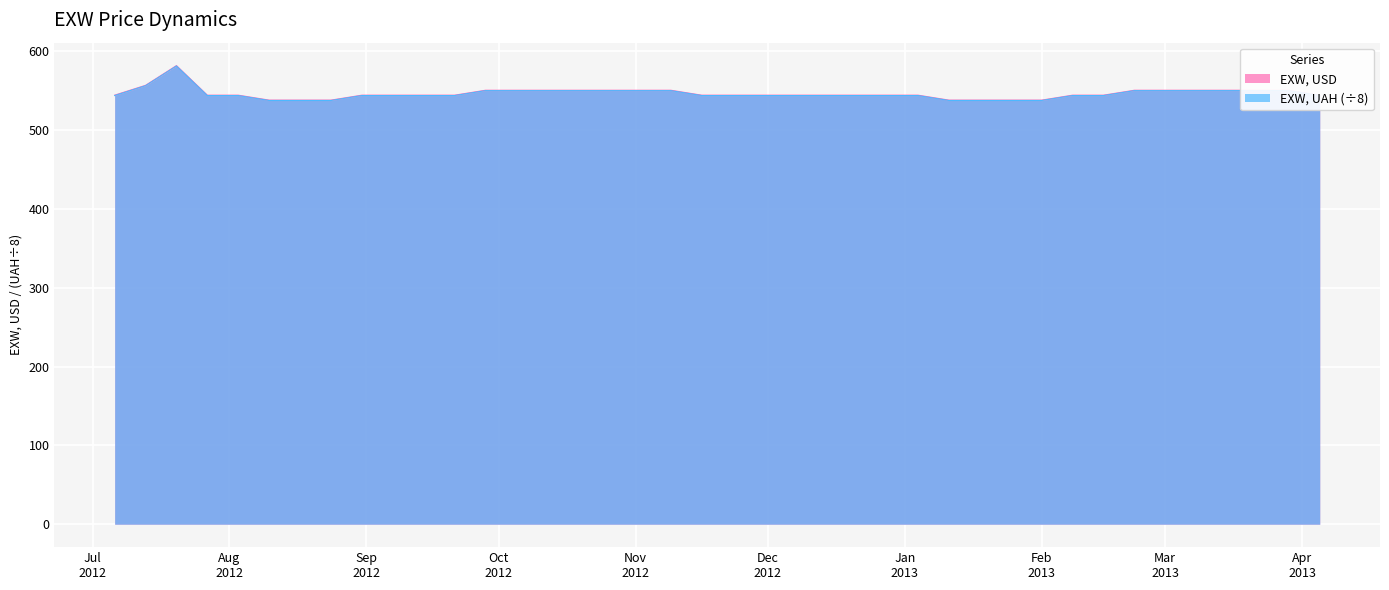

How many data points in EXW, USD are above 544?

33